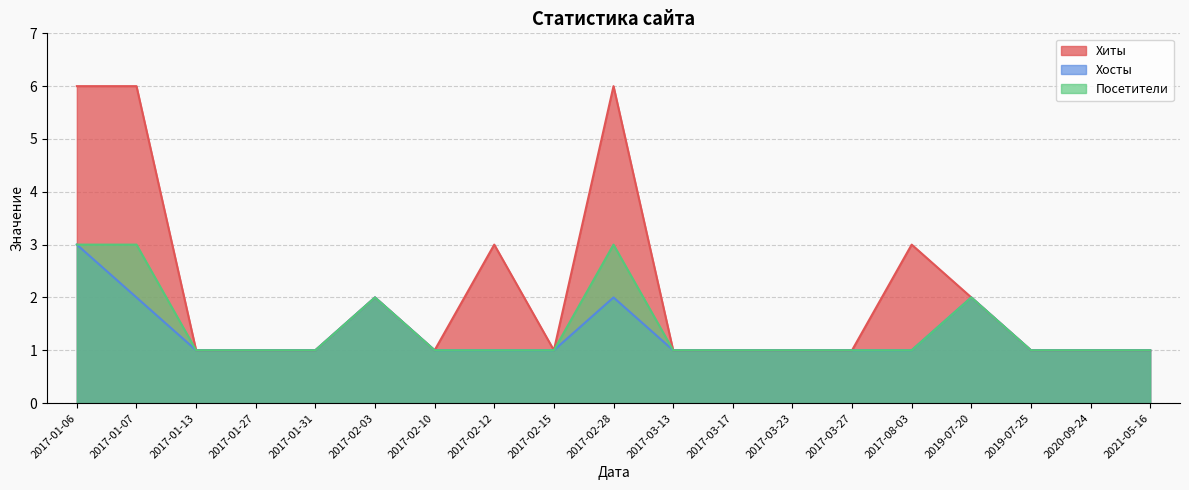

What is the maximum value for Хосты?

3